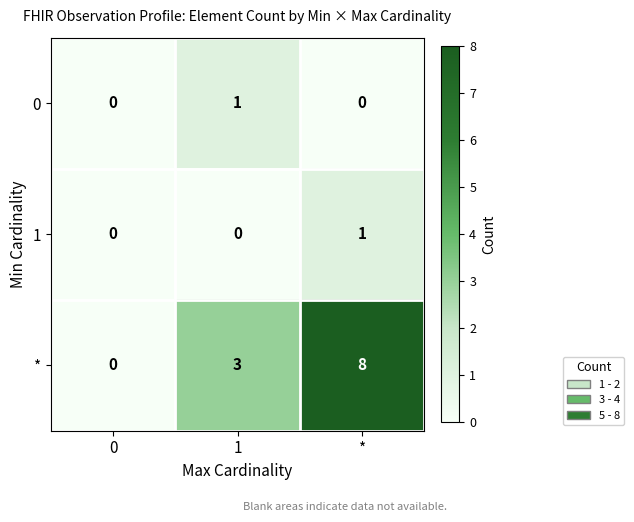

The * series shows 4 at 1. True or false?

False